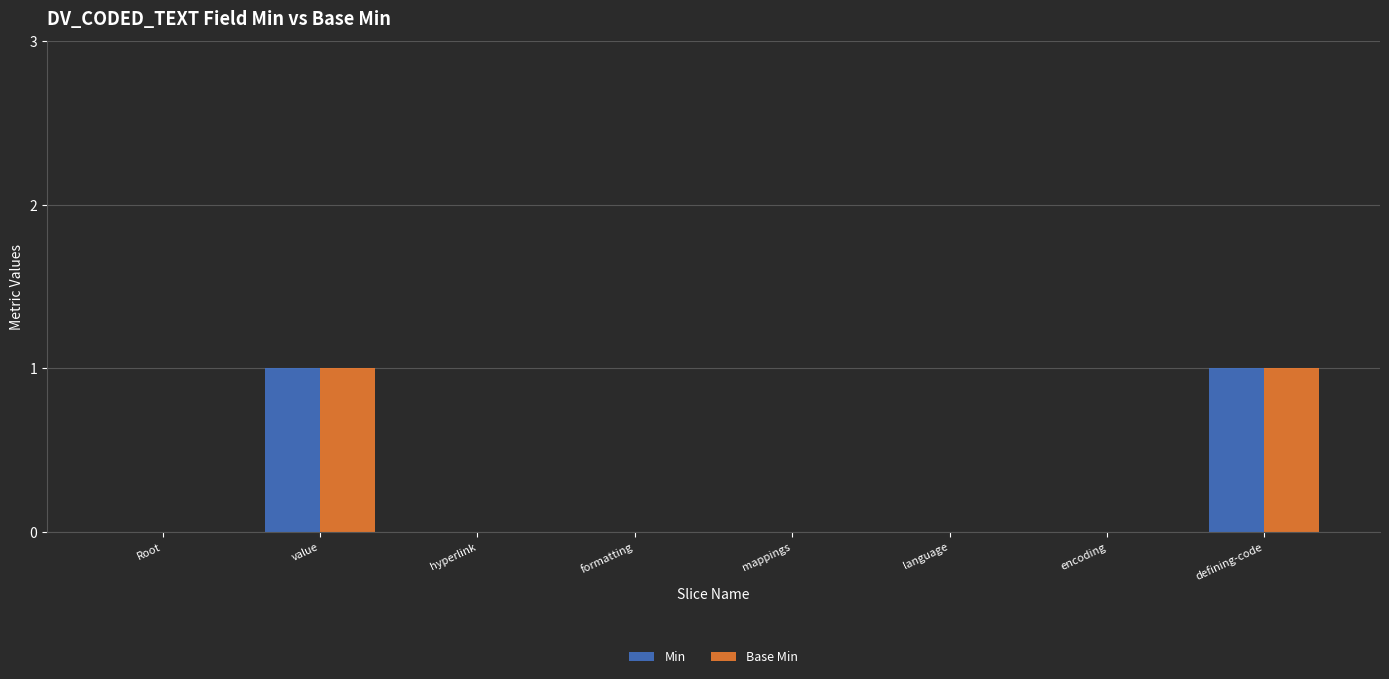

Is the value of Min at value greater than the value of Base Min at mappings?

Yes